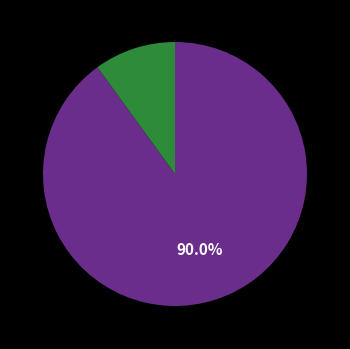

Is there a majority slice in this chart?

Yes